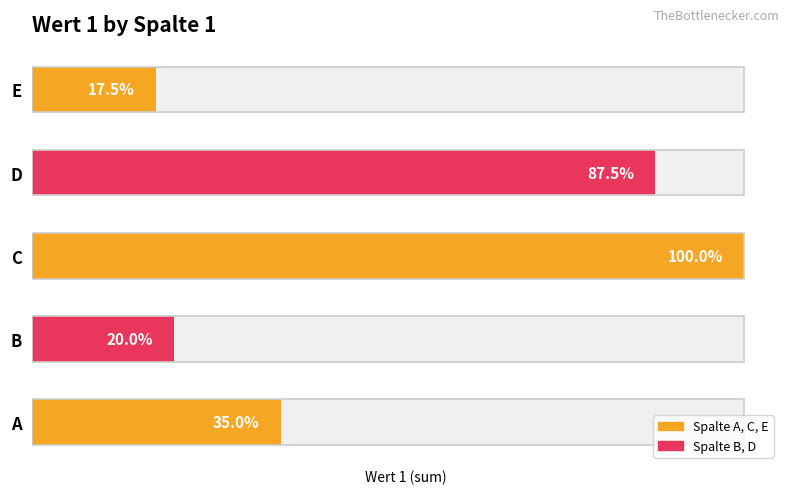

The value at D is 350. True or false?

True